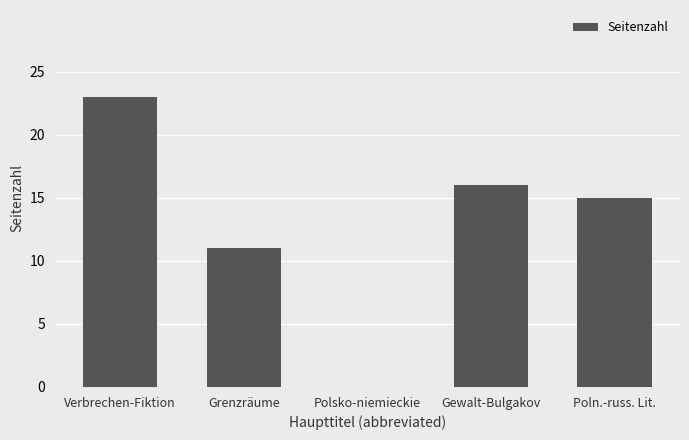

How many data points does each series have?

5